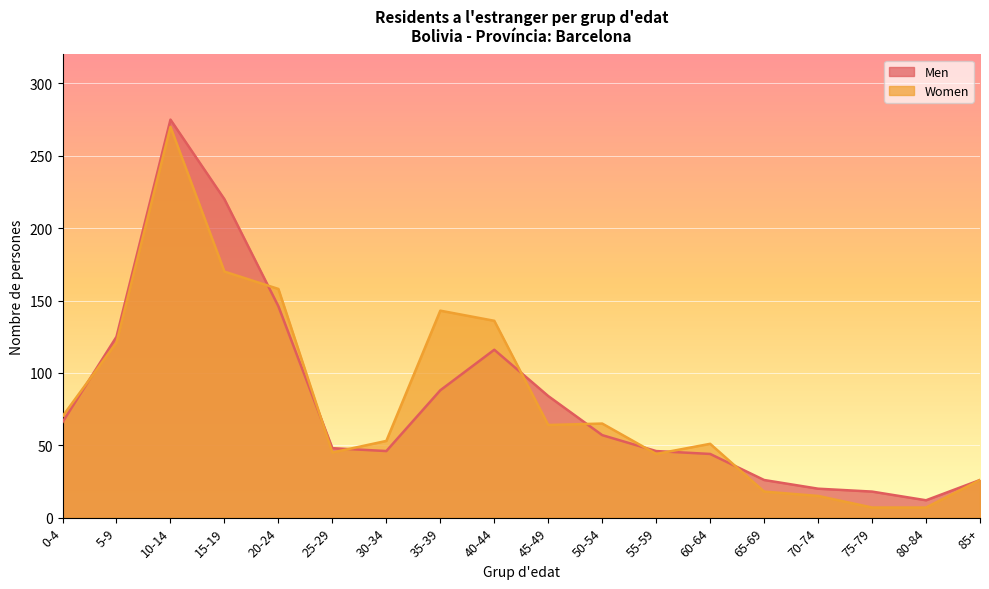

At how many categories does at least one series exceed 133?

5